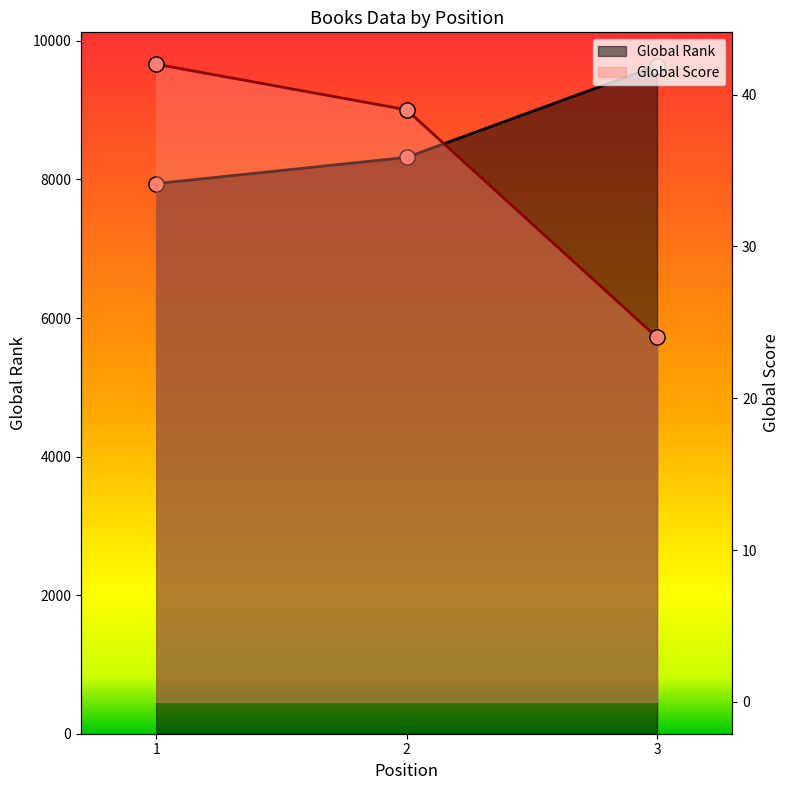

At which category is the sum across all series the highest?

3